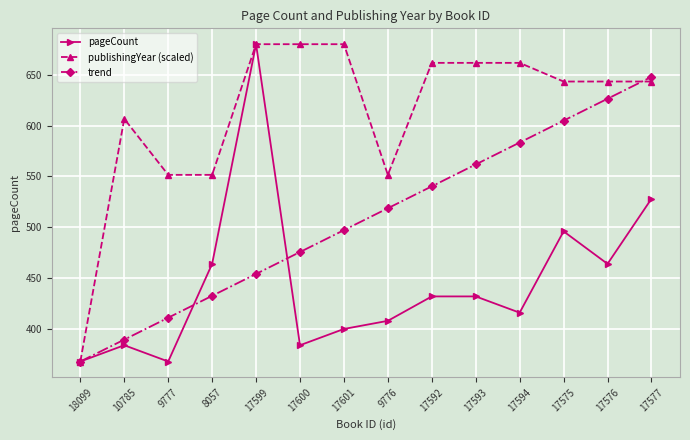

Is the value of trend at 17576 greater than the value of publishingYear (scaled) at 8057?

Yes